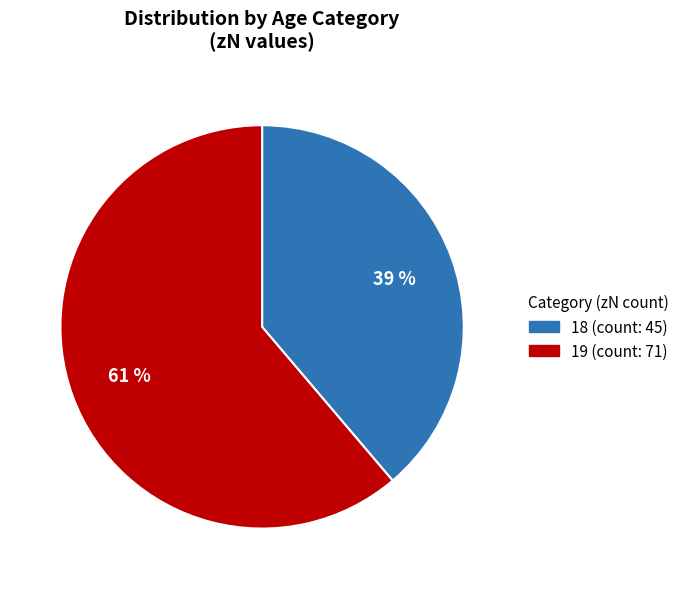

Combined, do 18 and 19 account for over 50%?

Yes